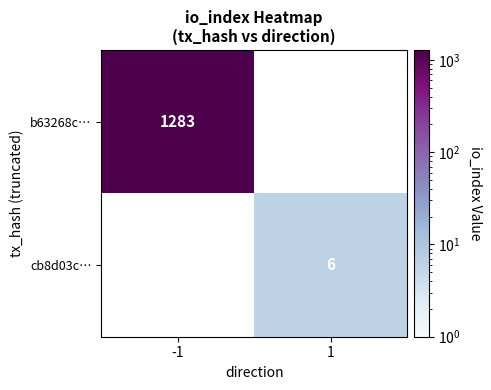

Is the value of b63268c… at -1 greater than the value of cb8d03c… at 1?

Yes